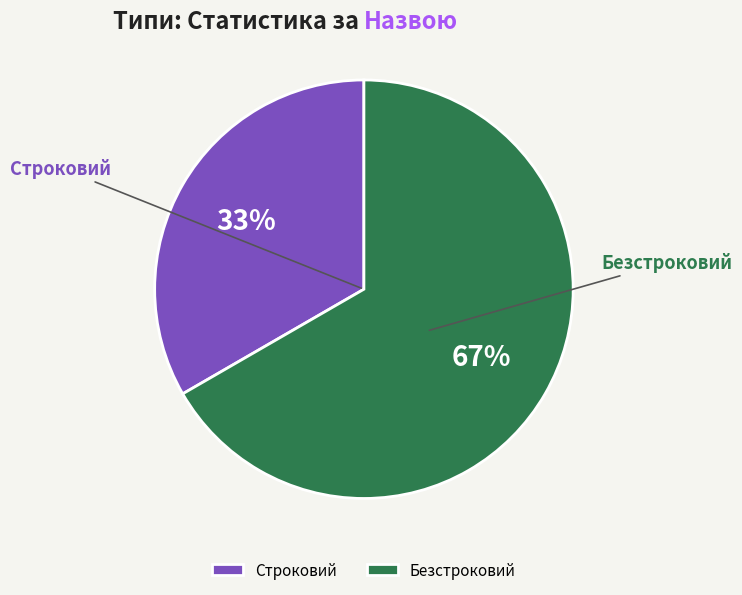

Which has a higher value, Строковий or Безстроковий?

Безстроковий